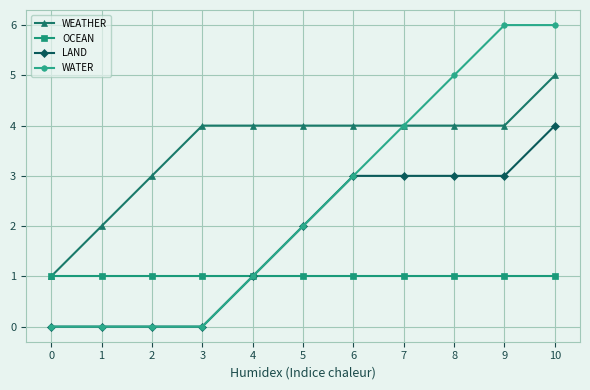

What is the spread (max minus min) of values at 7?

3